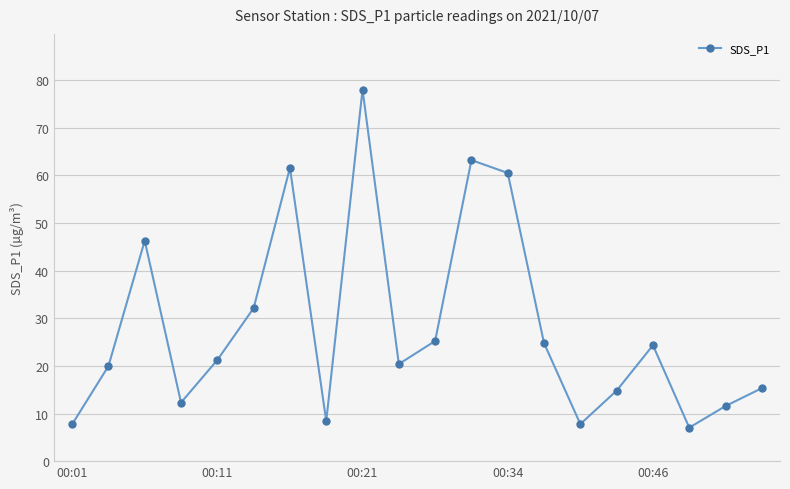

What is the value of the 14th point from the left?

24.8